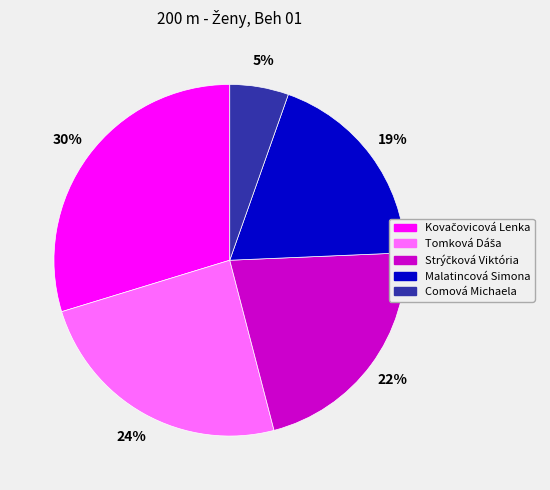

Is Malatincová Simona the majority of the pie?

No